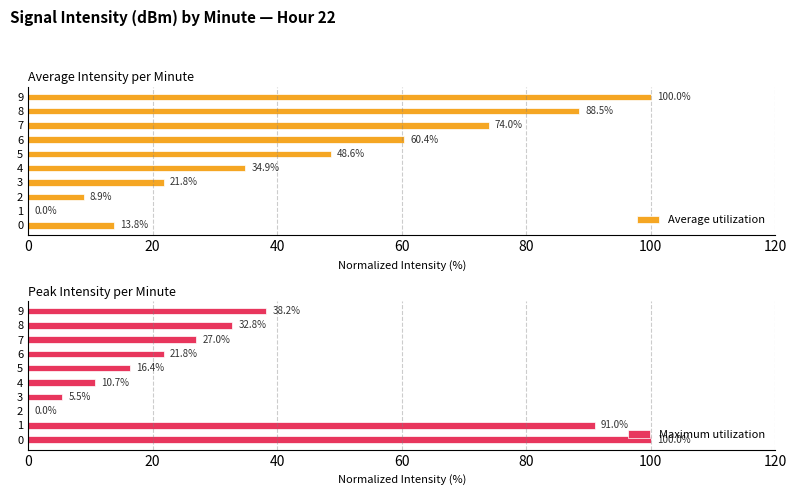

At which category does the chart reach its peak across all series?

9